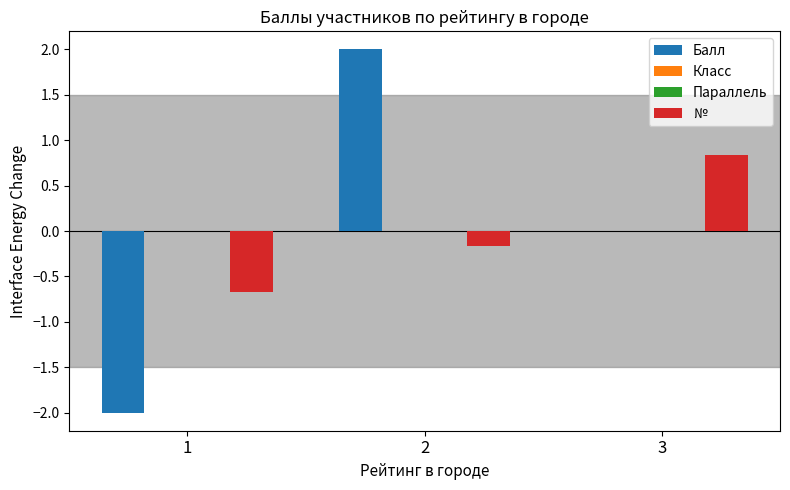

At how many categories does at least one series exceed 1?

1